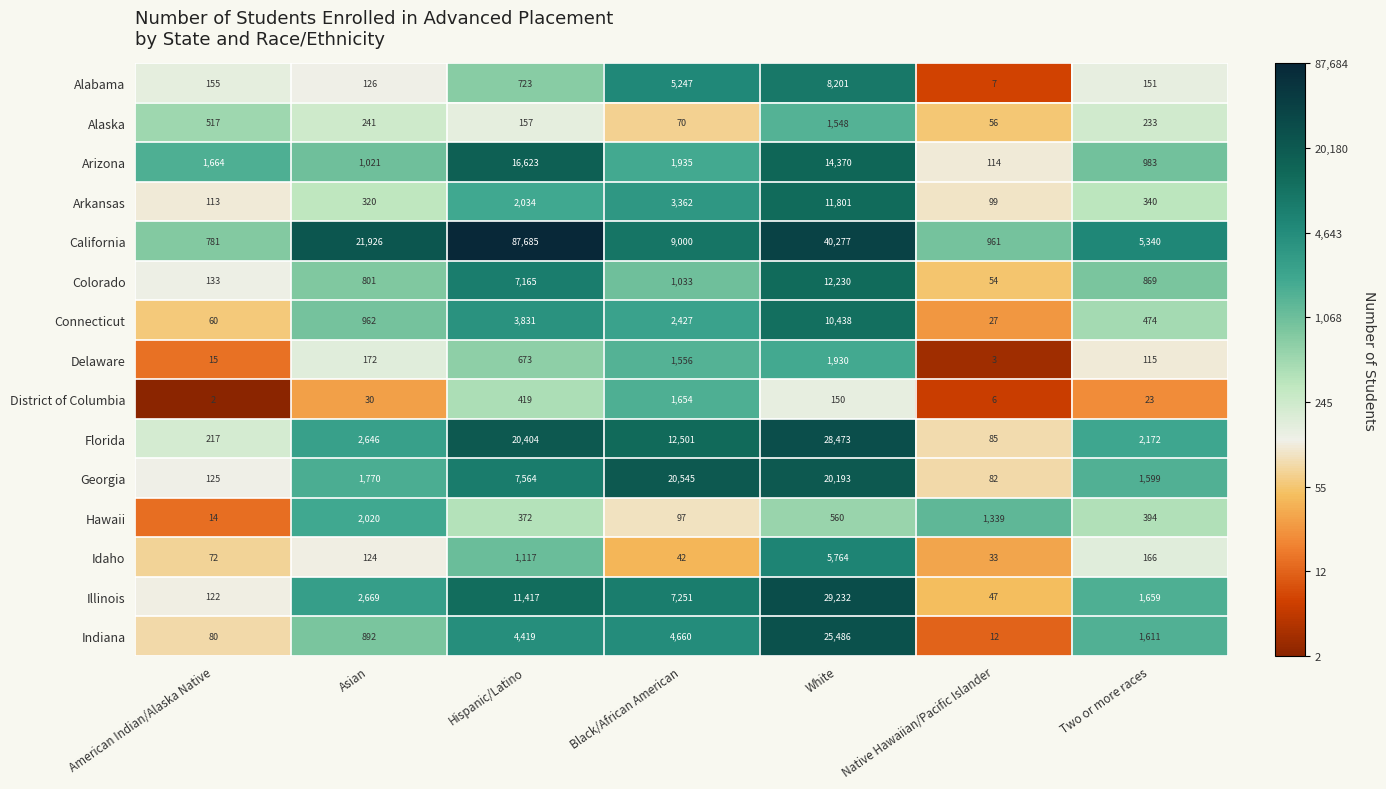

The value of Alaska at American Indian/Alaska Native is 902. True or false?

False